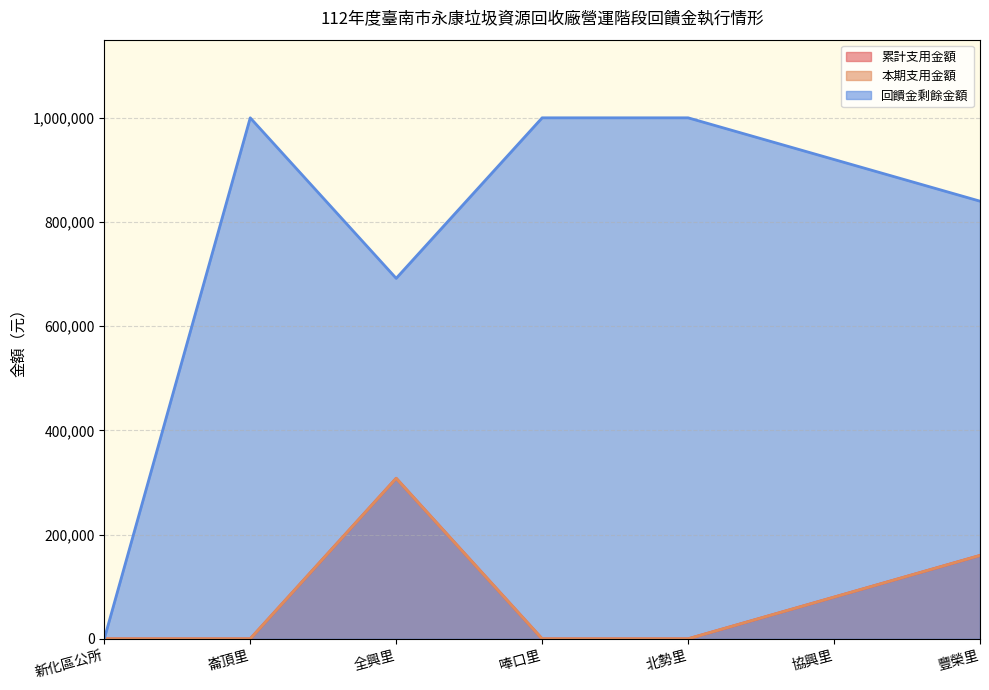

Which has a higher value, 協興里 or 北勢里?

協興里